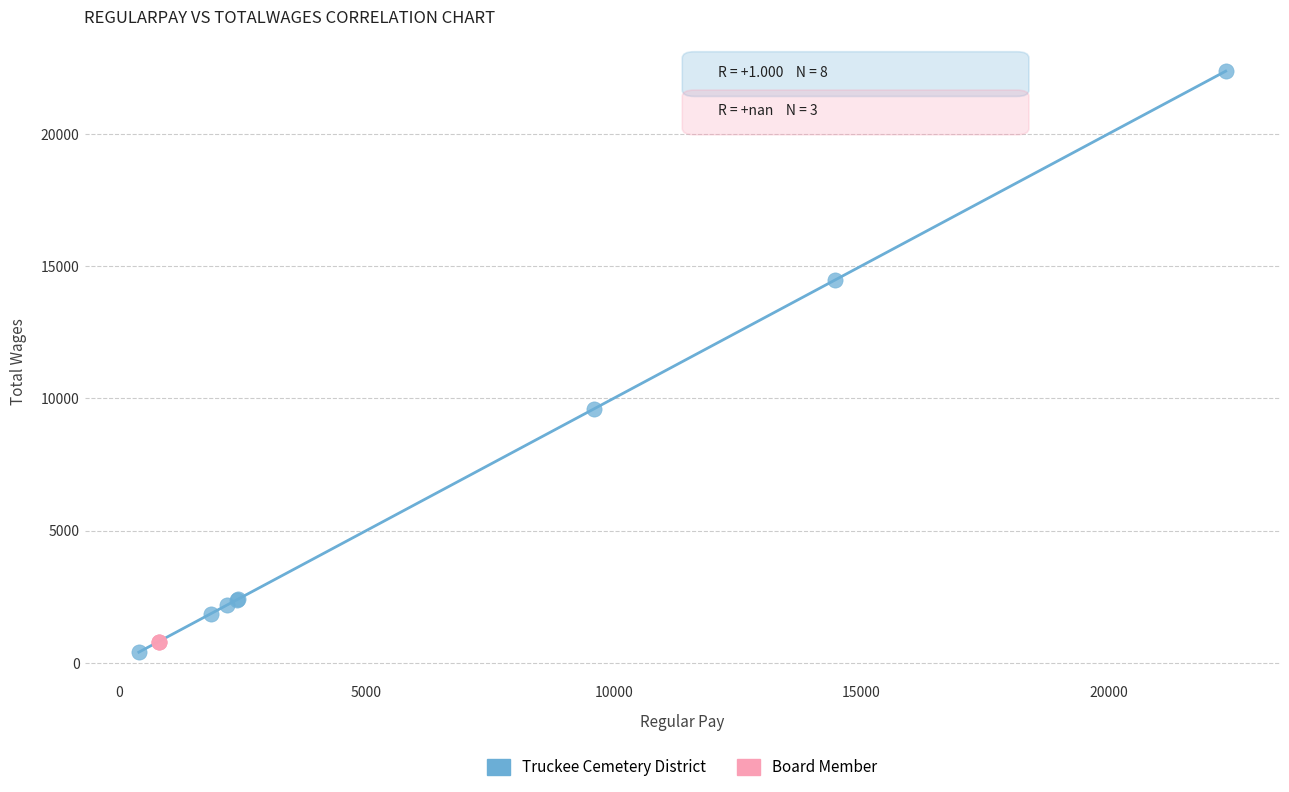

Which series contains the highest Y value?

Truckee Cemetery District